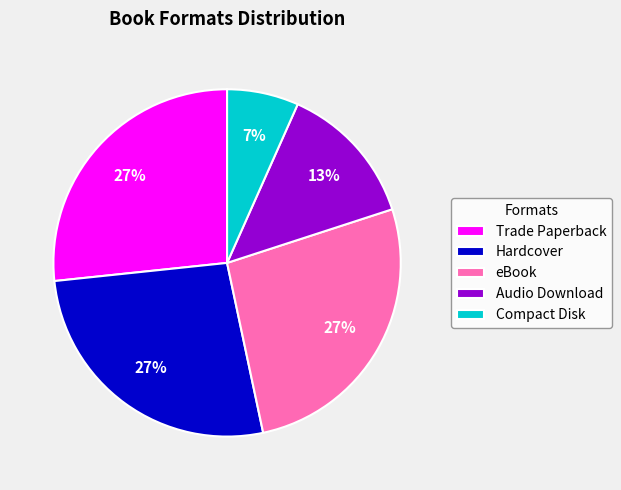

What is the smallest slice in the pie chart?

Compact Disk